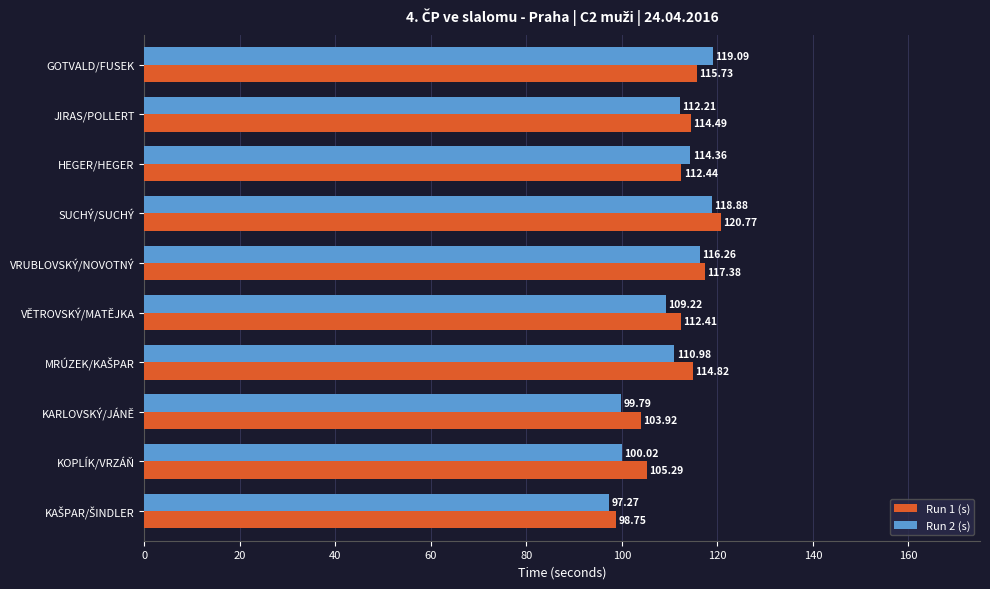

Where is Run 1 (s) nearest to the value 109?

VĚTROVSKÝ/MATĚJKA